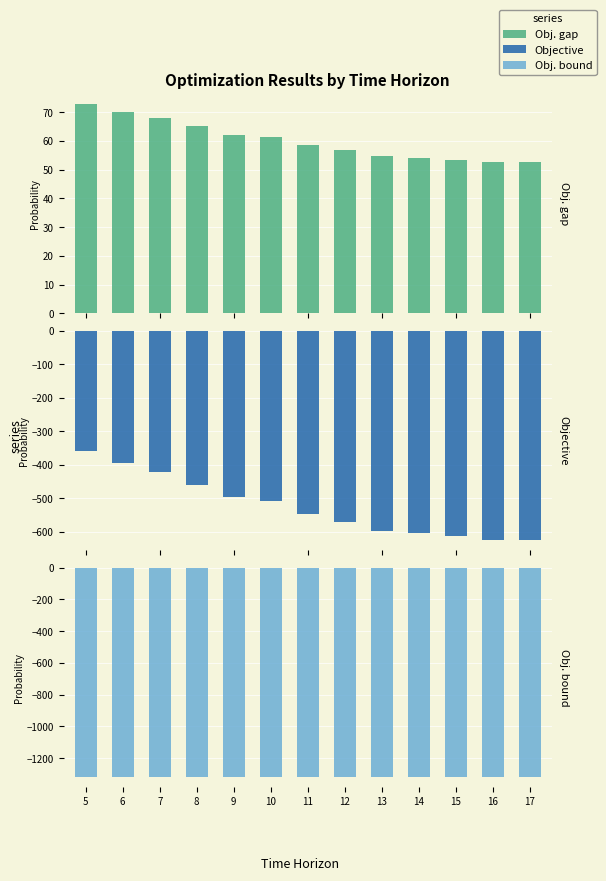

Rank the series at 13 from highest to lowest value.

Obj. gap, Objective, Obj. bound